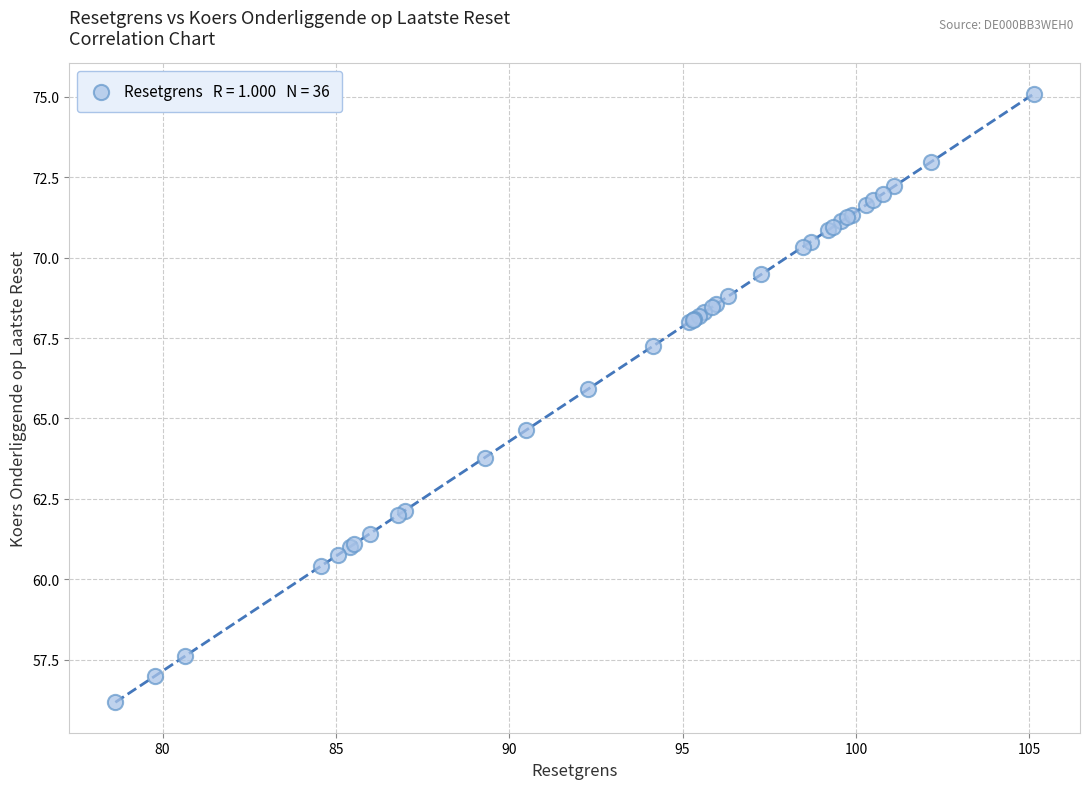

What Y value in the scatter plot is closest to 65?

64.6